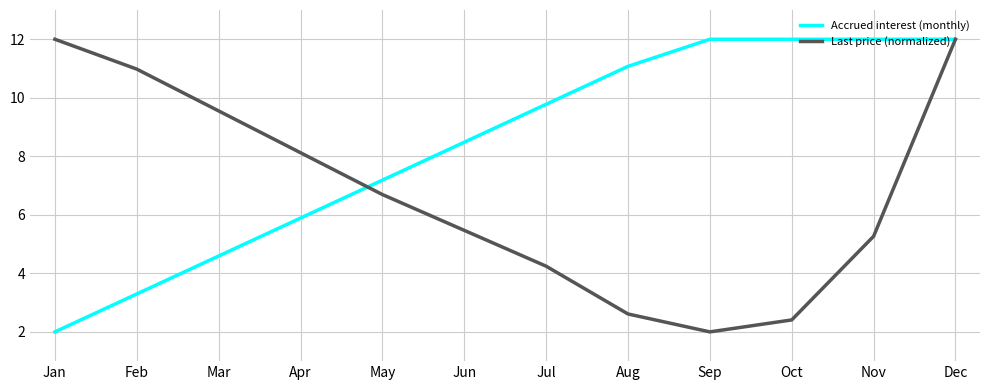

In Last price (normalized), how many points are lower than both neighbors (excluding endpoints)?

1